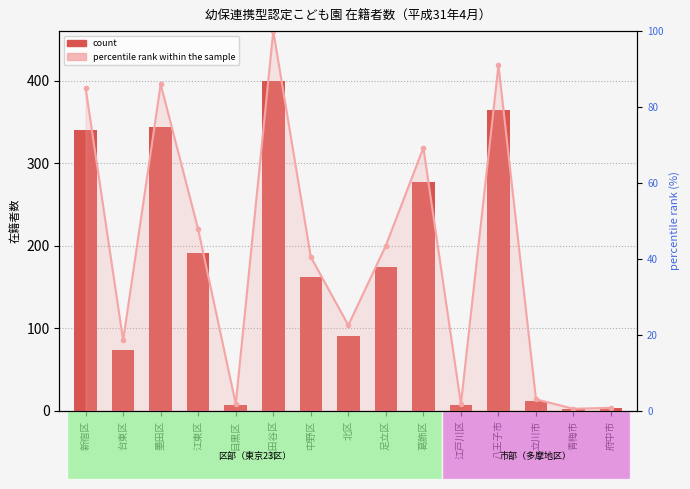

Reading left to right, list all the values displayed in this chart.

在籍者数: 340.0	74.0	344.0	191.0	7.0	400.0	162.0	90.0	174.0	277.0	7.0	364.0	12.0	2.0	3.0
percentile rank: 85.0	18.5	86.0	47.8	1.8	100.0	40.5	22.5	43.5	69.2	1.8	91.0	3.0	0.5	0.8